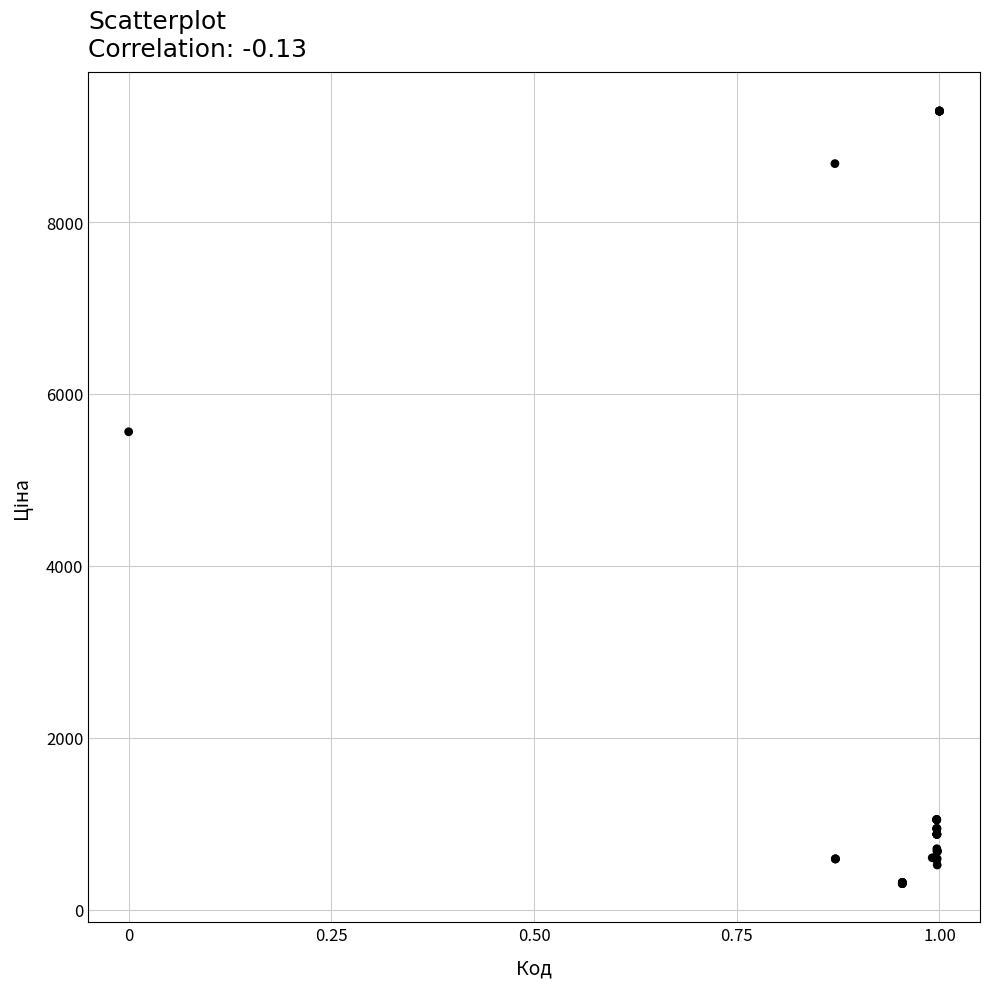

What Y value in the scatter plot is closest to 4797?

5560.3